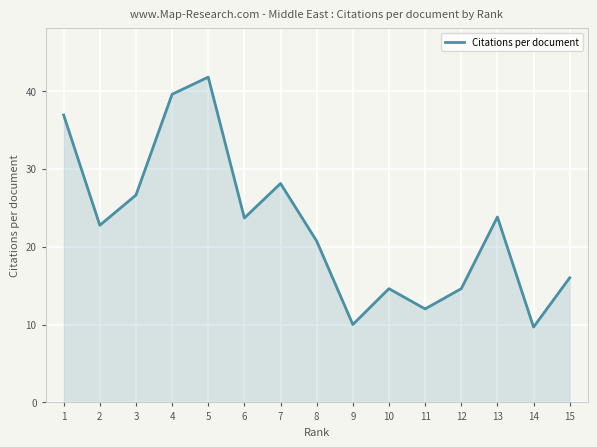

Which has a higher value, 6 or 5?

5